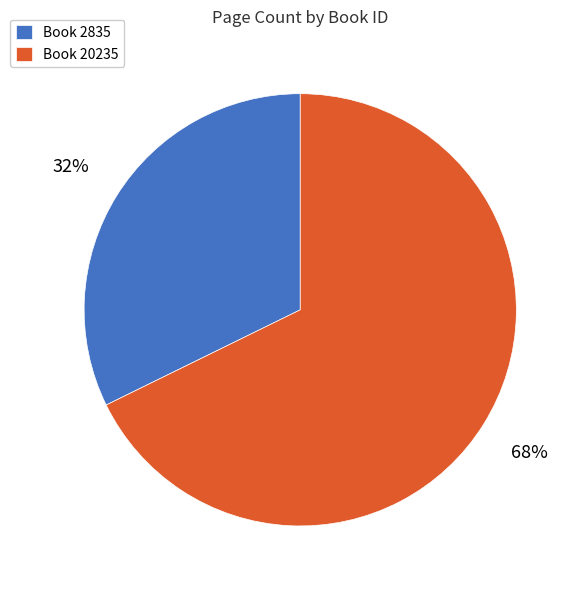

Between Book 20235 and Book 2835, which is larger?

Book 20235